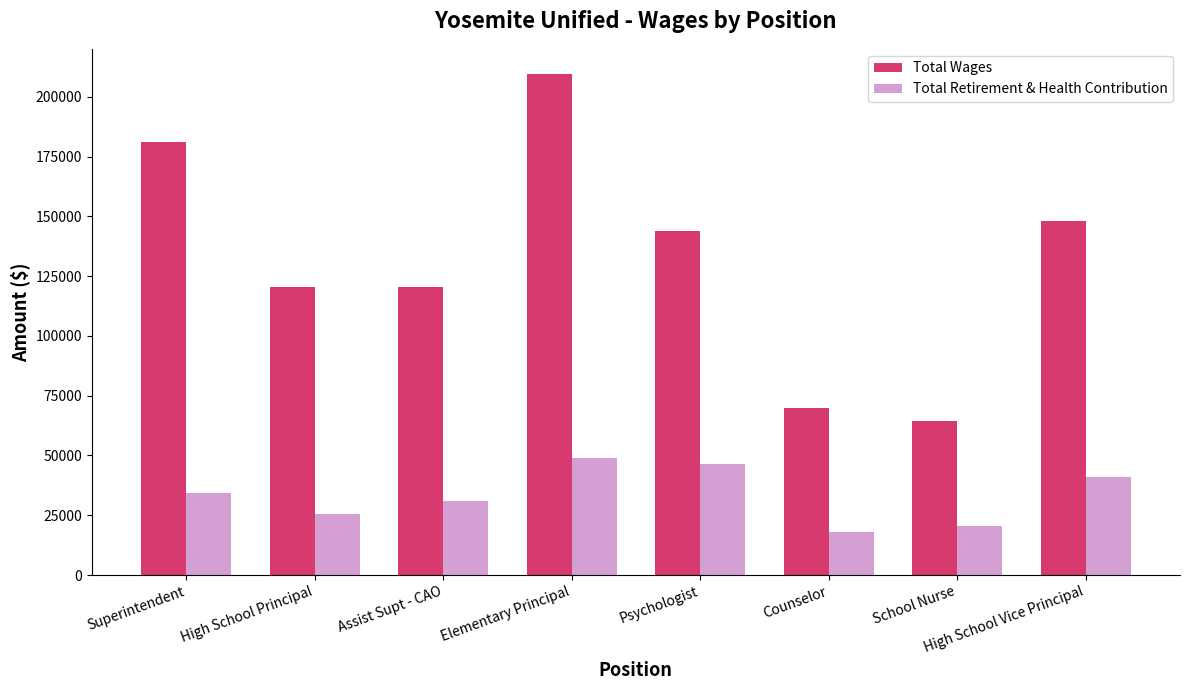

True or false: Total Retirement & Health Contribution has a value of 46298 at Psychologist.

True